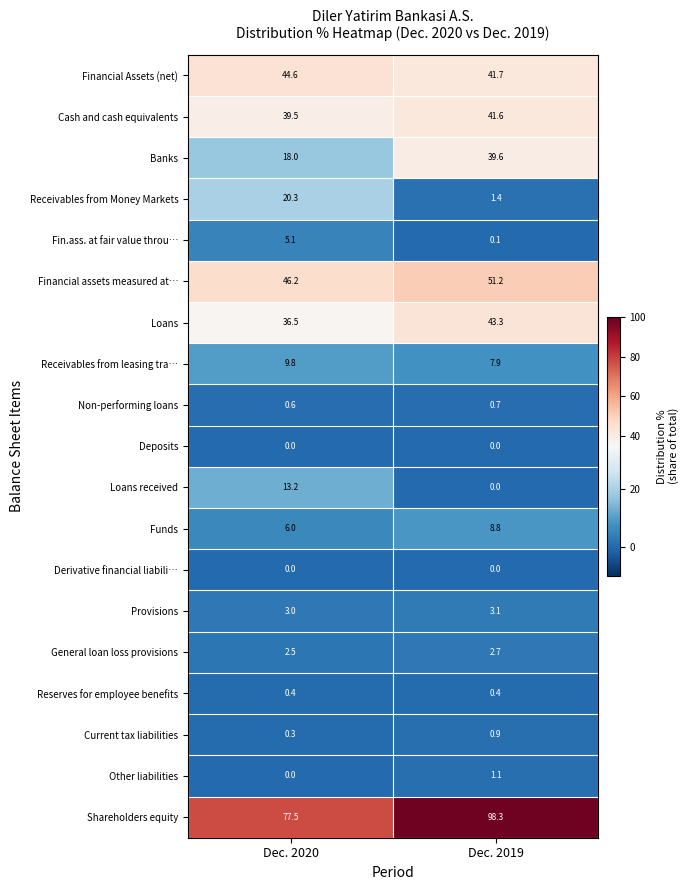

Which series has the largest total across all categories?

Shareholders equity